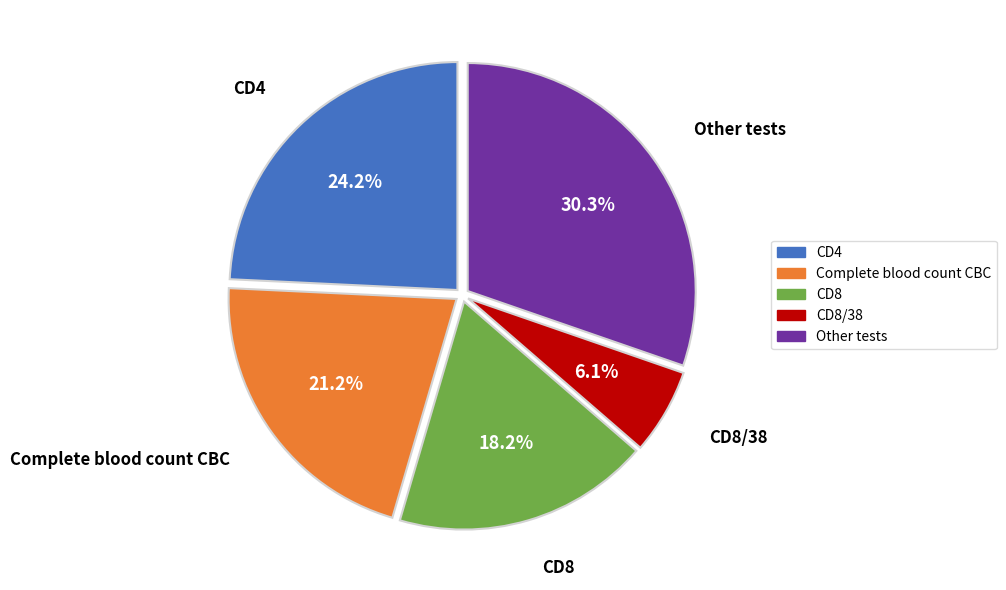

Approximately how many times larger is the value at CD8/38 compared to CD4?

0.3